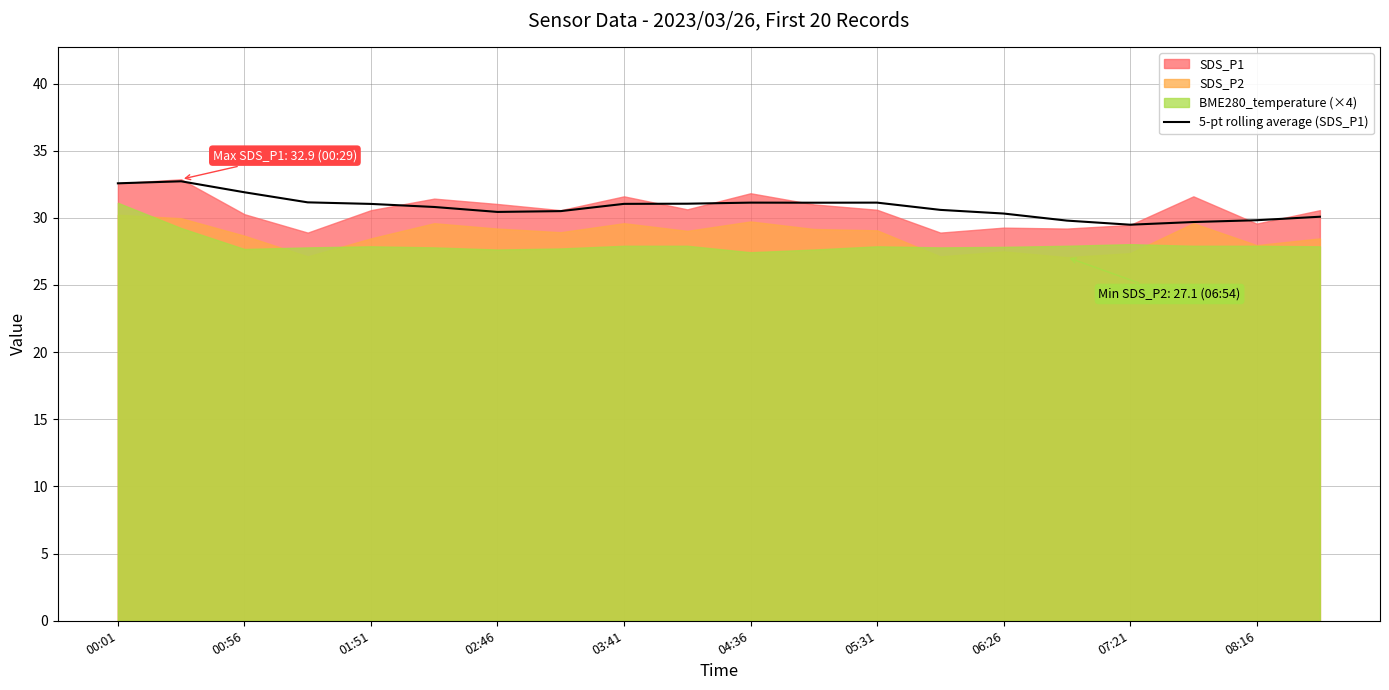

The value of 5-pt rolling average (SDS_P1) at 07:21 is 29.5. True or false?

True